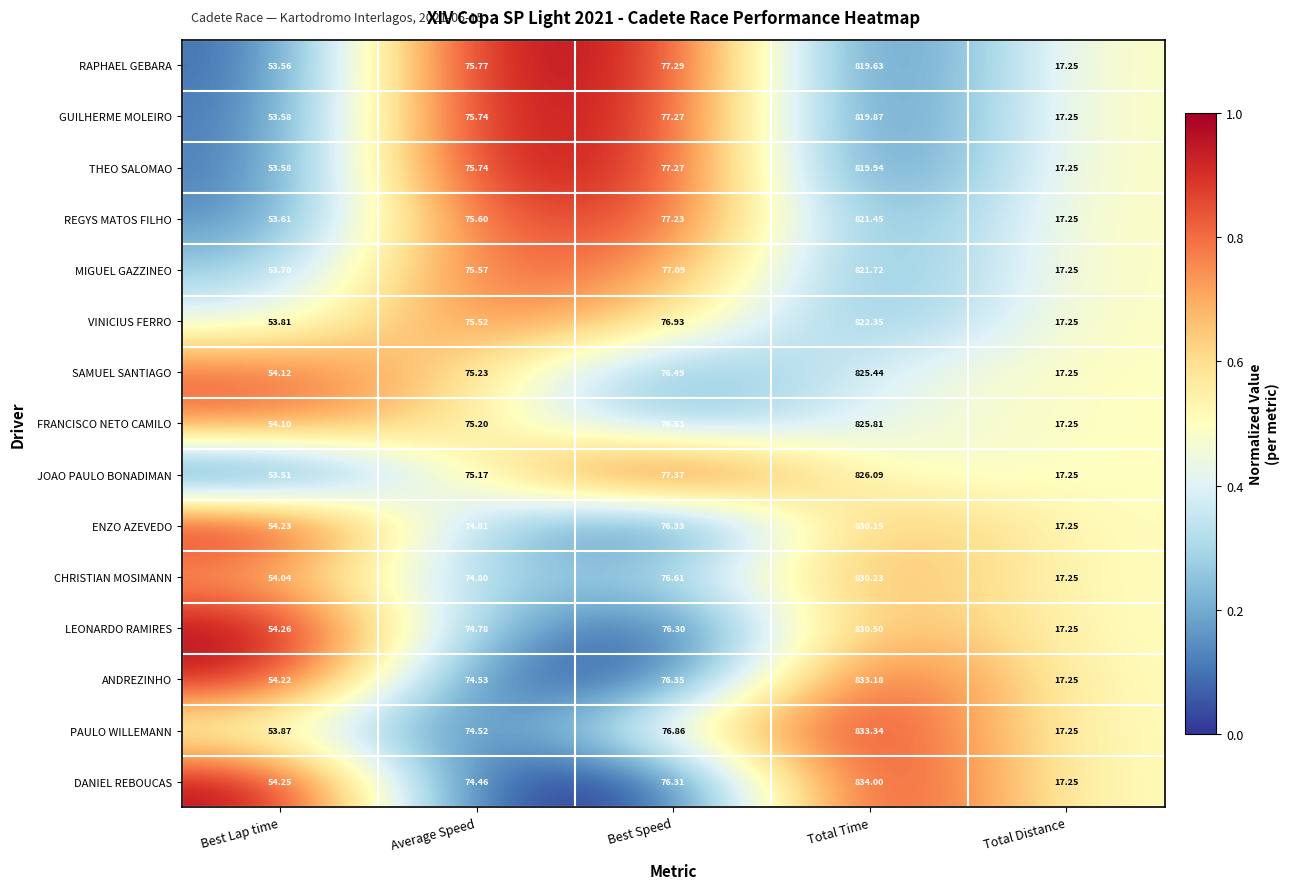

At which label does ENZO AZEVEDO reach its minimum?

Total Distance